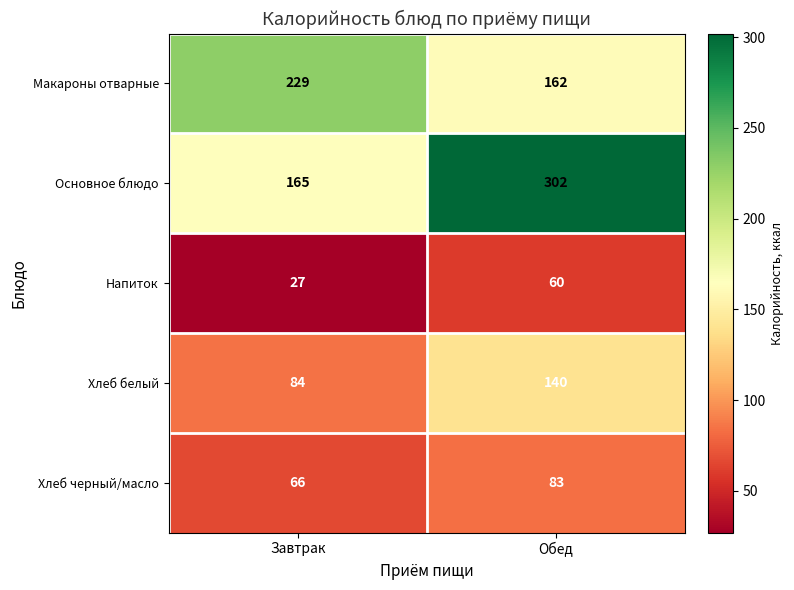

List the series in order of their peak value, highest first.

Основное блюдо, Макароны отварные, Хлеб белый, Хлеб черный/масло, Напиток